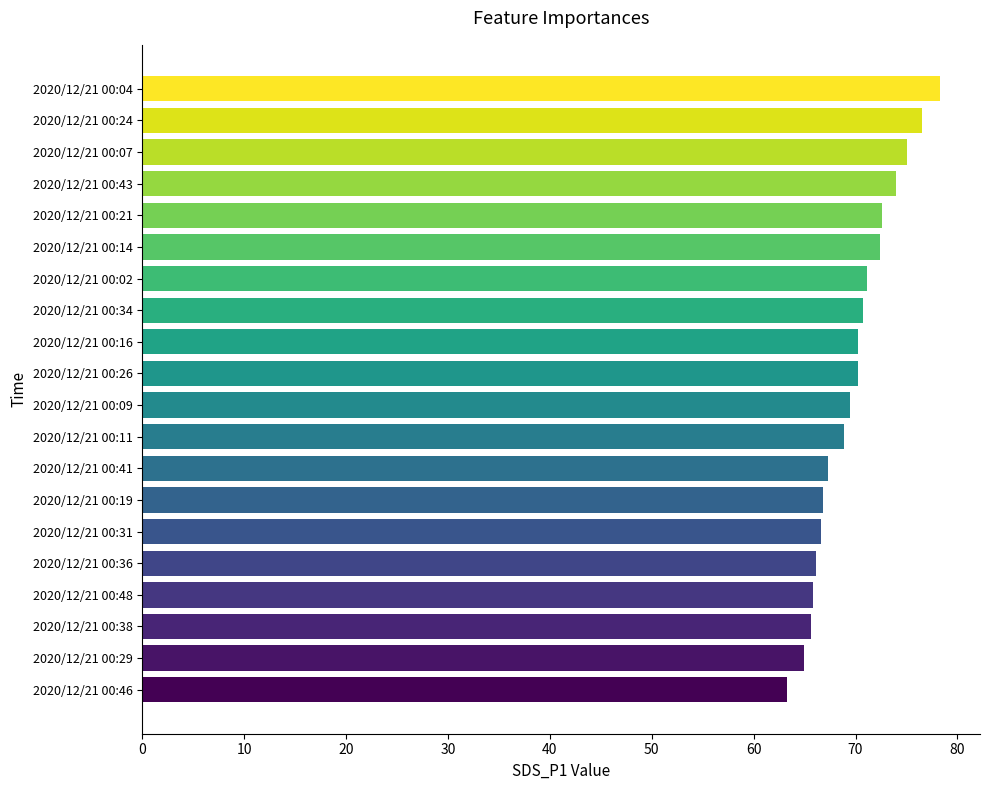

How many bars are there in total?

20